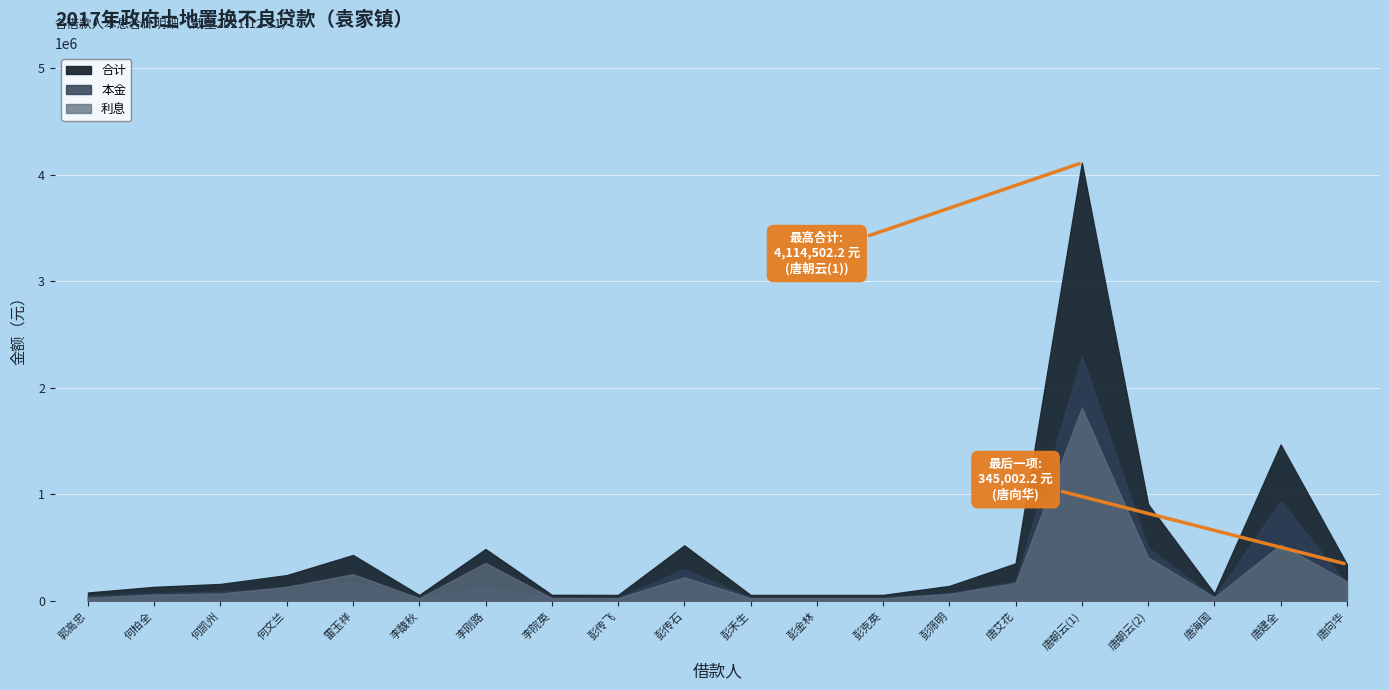

Is the value of 本金 at 何凯州 greater than the value of 利息 at 李院英?

Yes